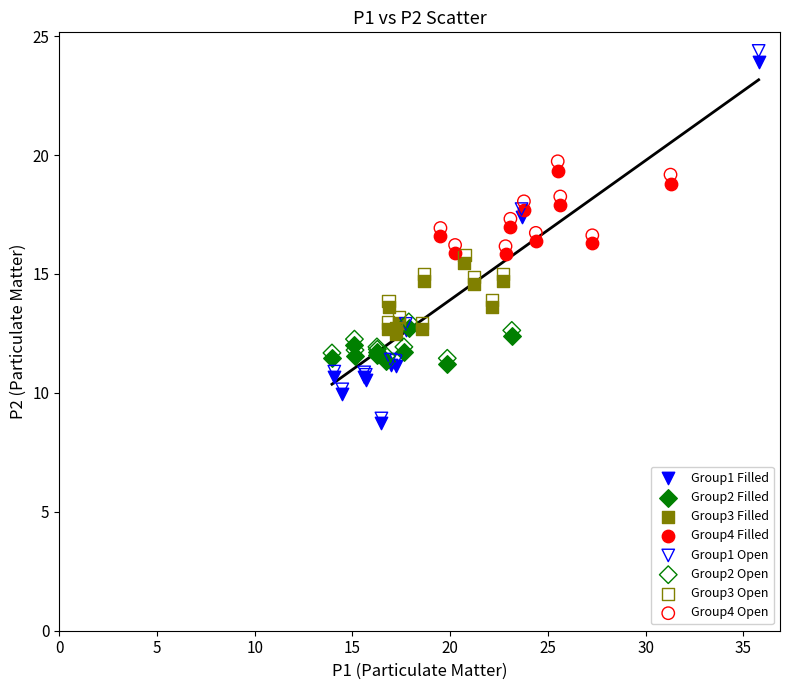

Which series has the widest spread of Y values?

Group1 Open